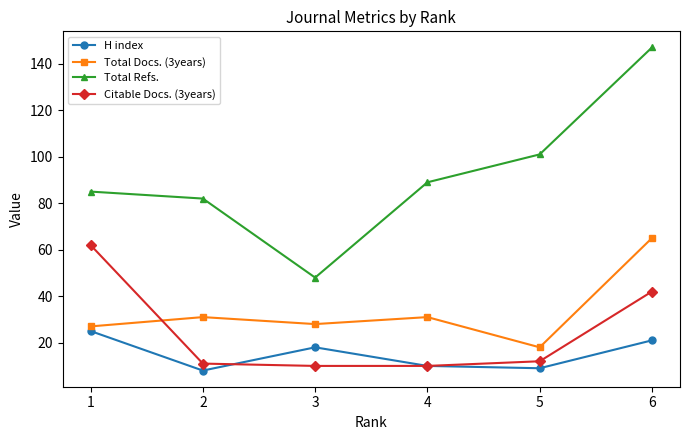

What is the spread (max minus min) of values at 1?

60